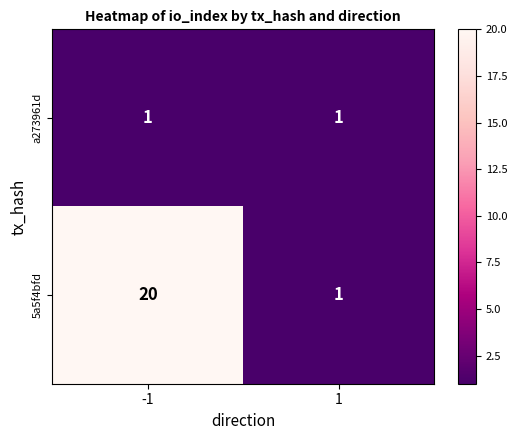

True or false: a273961d has a value of 1 at -1.

True